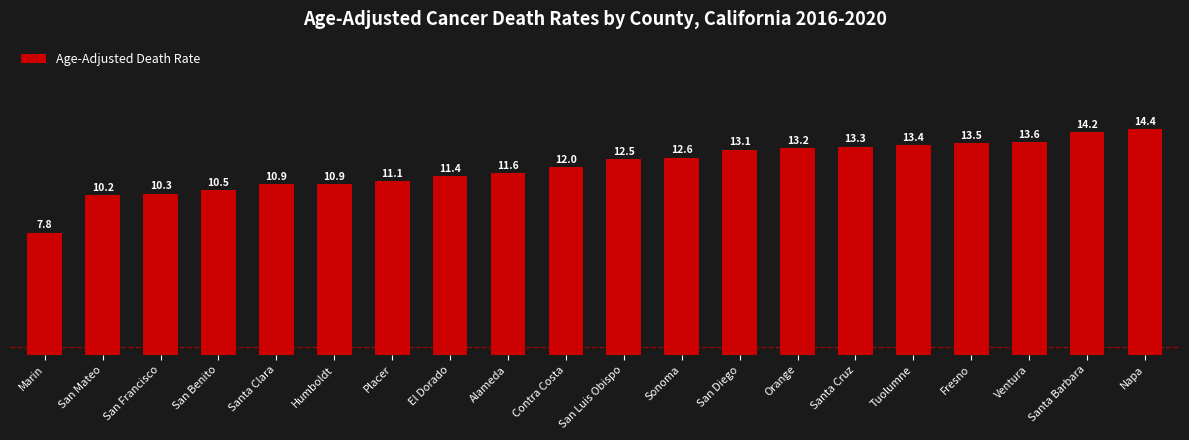

Count the number of data series in this chart.

1